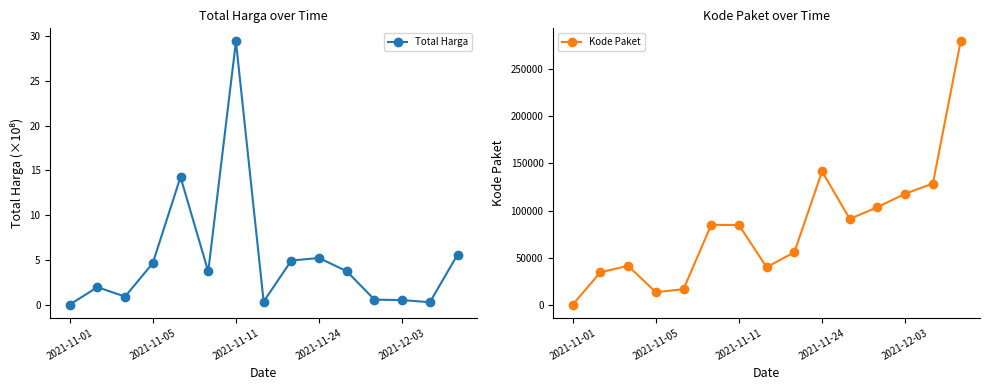

List the series in order of their overall mean, highest first.

Kode Paket, Total Harga